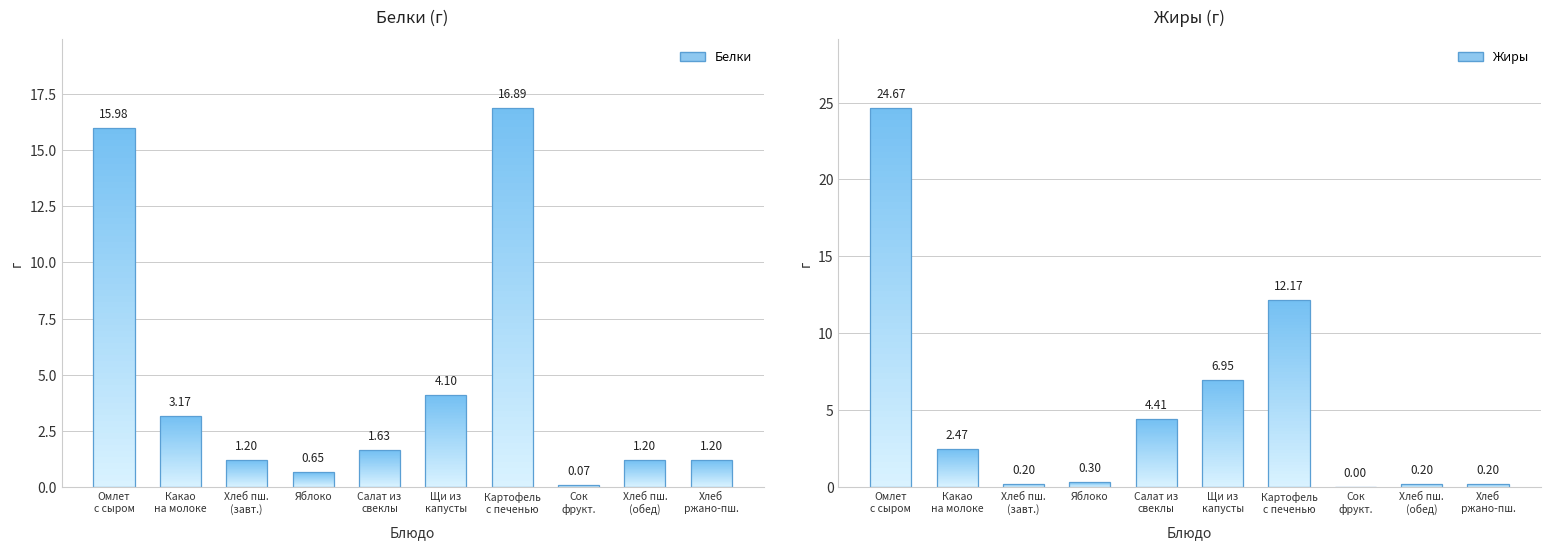

True or false: Белки has a value of 3.2 at Какао на молоке.

True